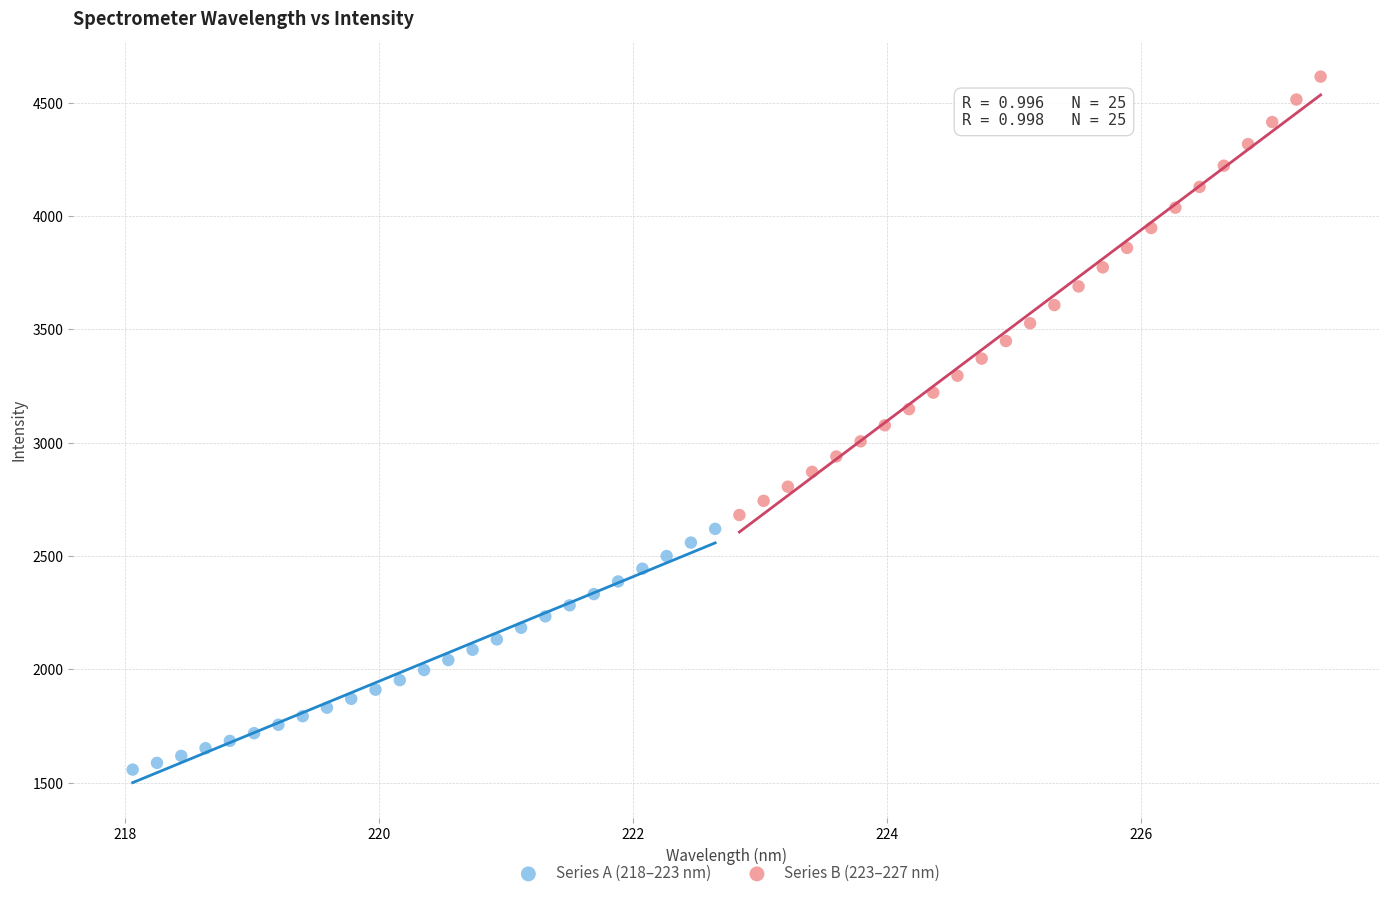

Which series reaches the minimum Y coordinate?

Series A (218–223 nm)